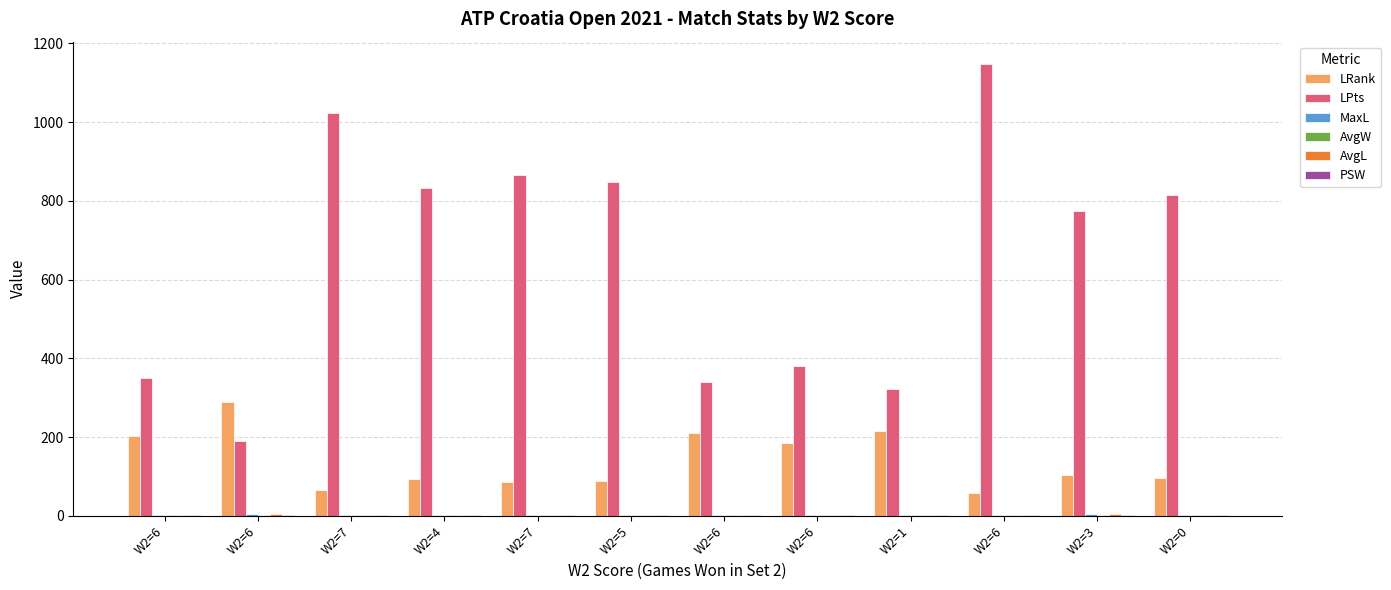

What is the average value of the LPts series?

657.3